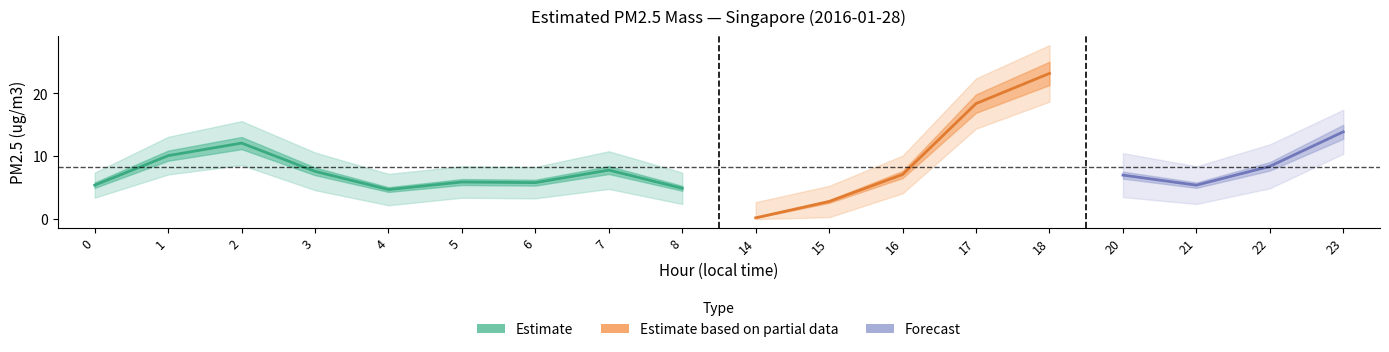

True or false: Estimated PM2.5 mass and PM2.5 upper band intersect in this chart.

False